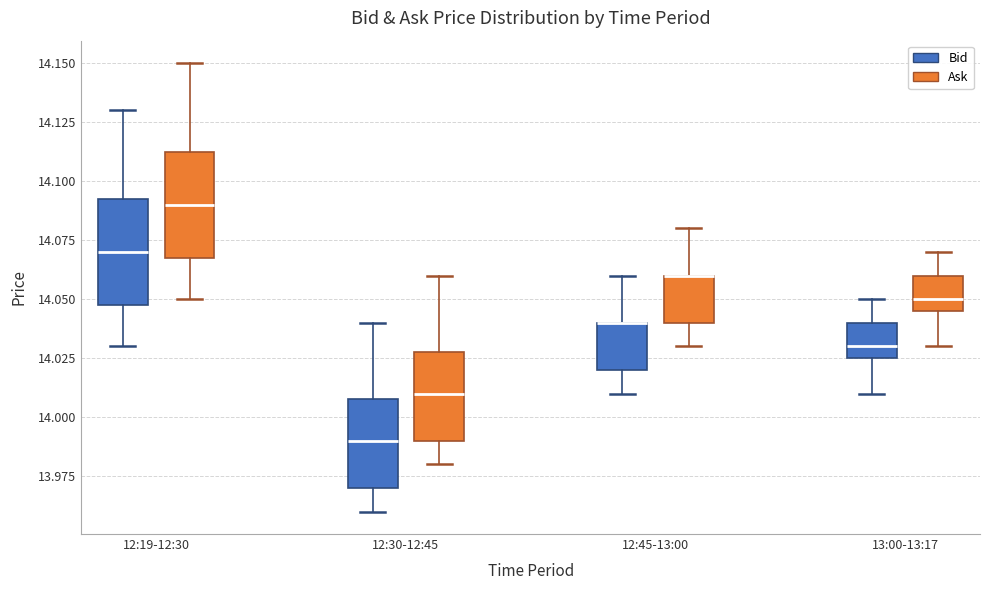

Reading left to right, read every box against the y-axis: the position of its median line, the range the box covers, and the ends of its whiskers. The values are not printed on the chart, so give them approximately, as read against the axis.

12:19-12:30 (Bid): median 14.070, box 14.050 to 14.095, whiskers 14.030 to 14.130
12:19-12:30 (Ask): median 14.090, box 14.070 to 14.115, whiskers 14.050 to 14.150
12:30-12:45 (Bid): median 13.990, box 13.970 to 14.010, whiskers 13.960 to 14.040
12:30-12:45 (Ask): median 14.010, box 13.990 to 14.030, whiskers 13.980 to 14.060
12:45-13:00 (Bid): median 14.040 (drawn on the box's upper edge), box 14.020 to 14.040, whiskers 14.010 to 14.060
12:45-13:00 (Ask): median 14.060 (drawn on the box's upper edge), box 14.040 to 14.060, whiskers 14.030 to 14.080
13:00-13:17 (Bid): median 14.030, box 14.025 to 14.040, whiskers 14.010 to 14.050
13:00-13:17 (Ask): median 14.050, box 14.045 to 14.060, whiskers 14.030 to 14.070